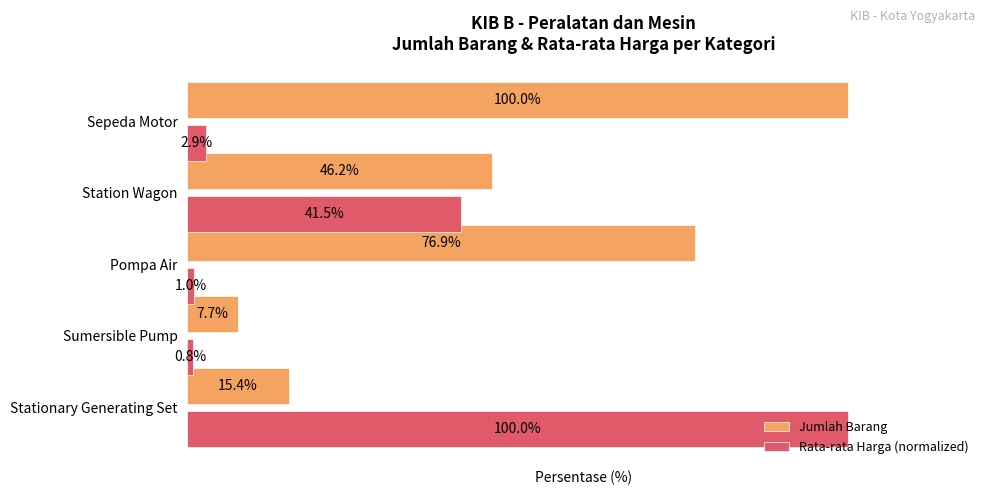

Rank the categories by Rata-rata Harga (normalized) value from lowest to highest.

Sumersible Pump, Pompa Air, Sepeda Motor, Station Wagon, Stationary Generating Set